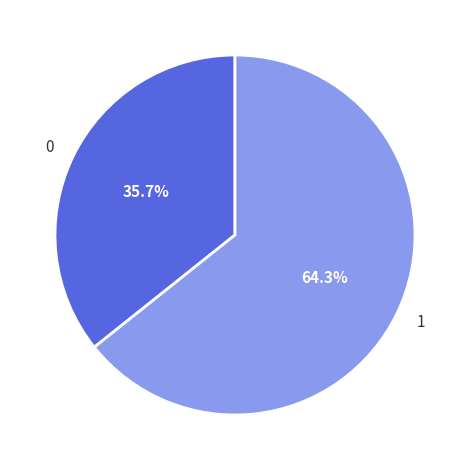

Count the number of slices in the pie.

2